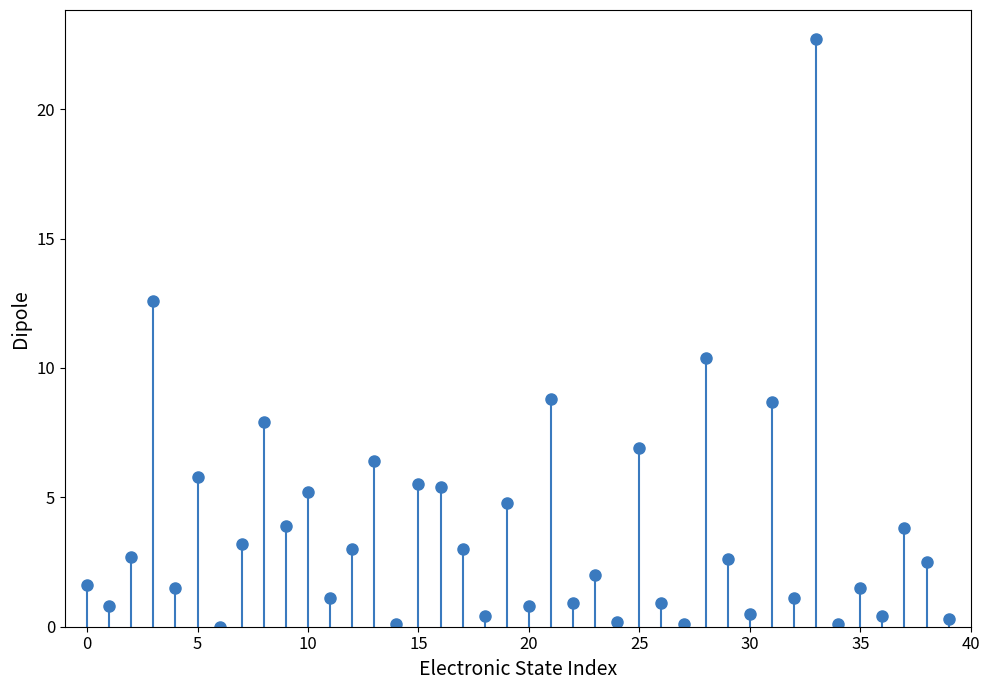

How many points are lower than both their immediate neighbors (excluding endpoints)?

15